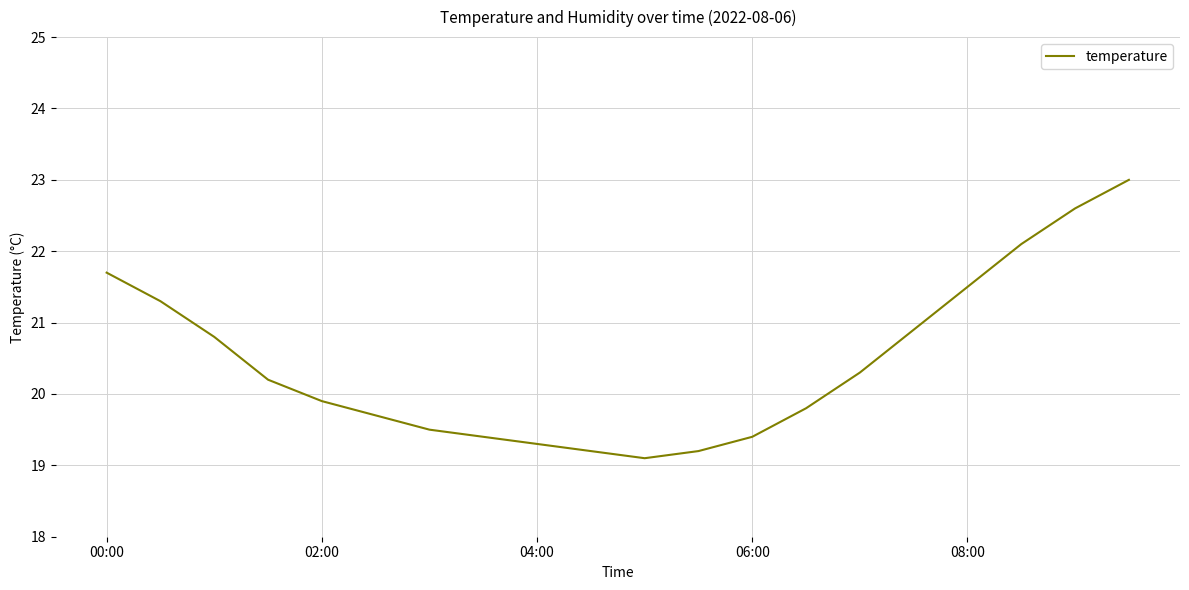

What is the smallest value displayed?

19.1